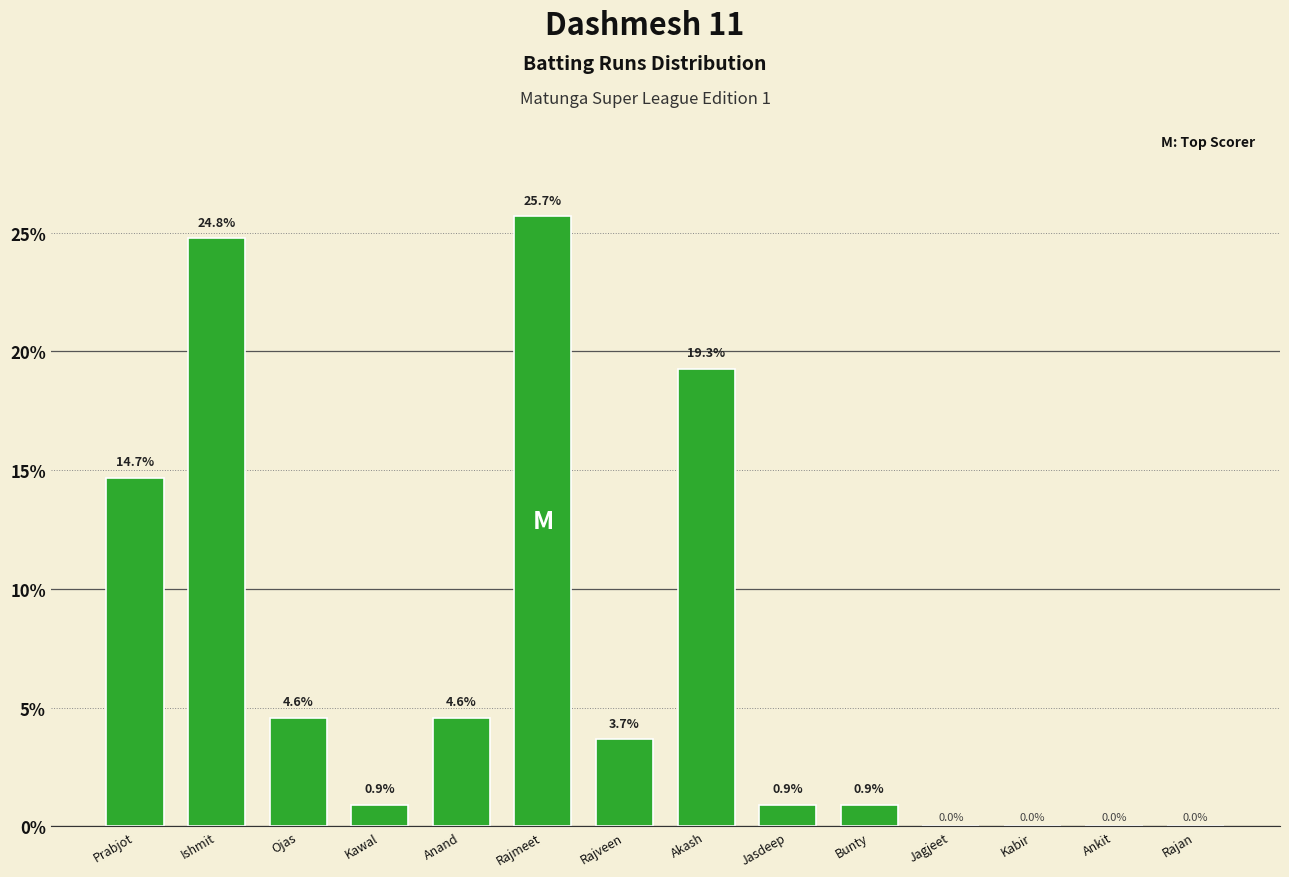

At which category does the chart reach its peak across all series?

Rajmeet